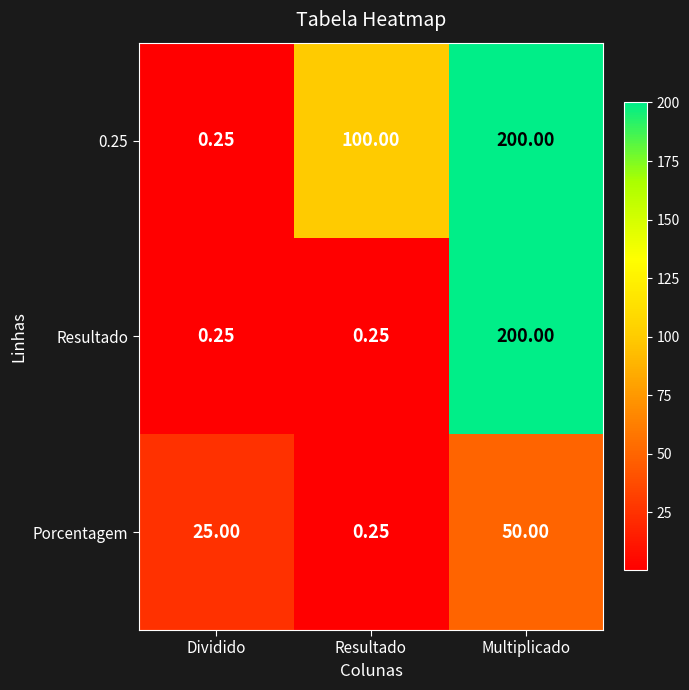

What is the total value across all series at Dividido?

25.5